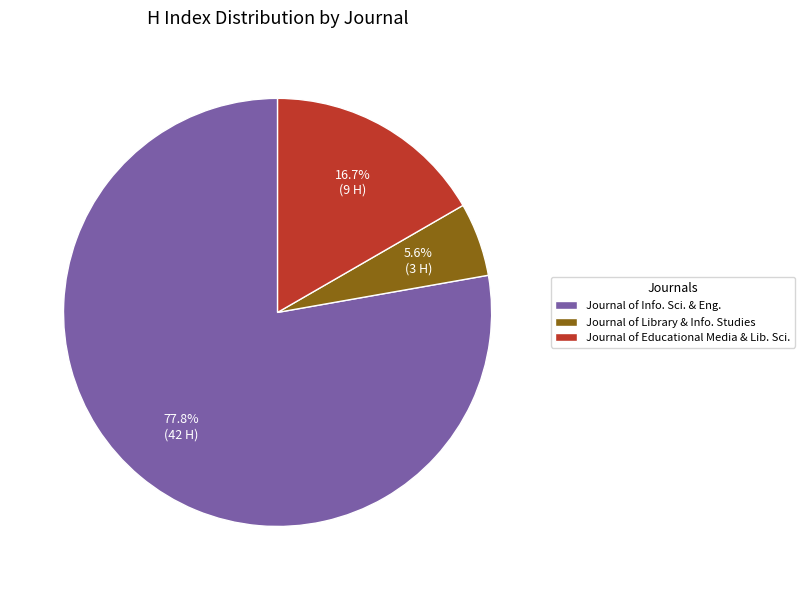

Approximately how many times larger is the value at Journal of Info. Sci. & Eng. compared to Journal of Educational Media & Lib. Sci.?

4.7